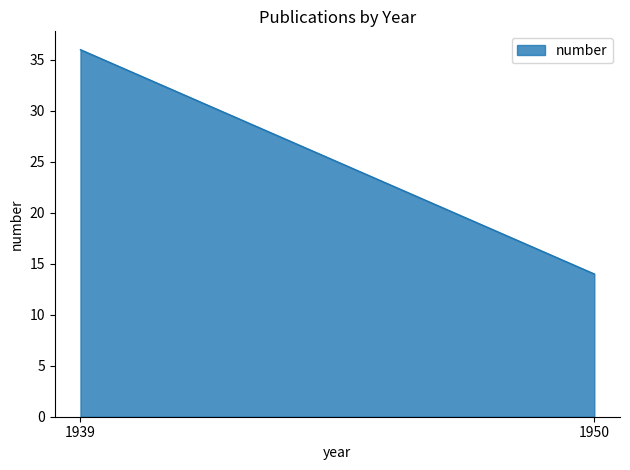

Reading right to left, list all the values displayed in this chart.

1950=14	1939=36